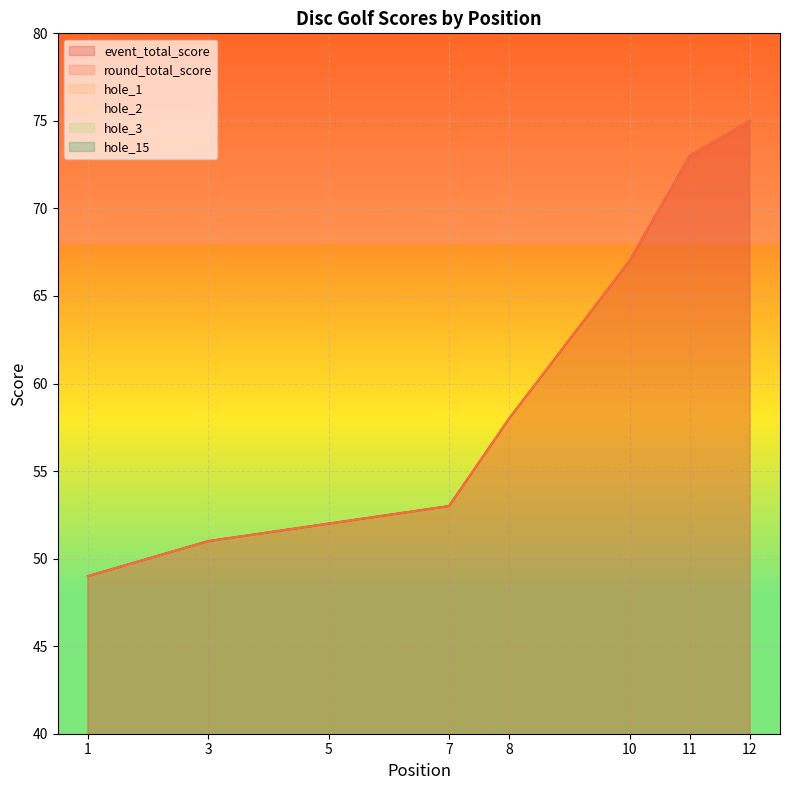

At which label does event_total_score first exceed 53?

8